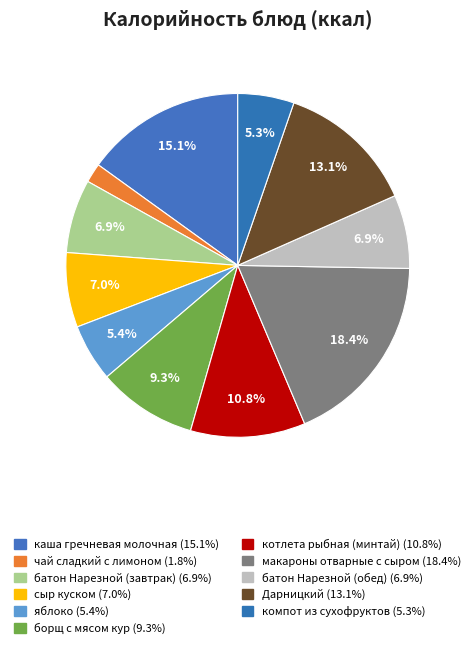

Combined, what portion of the pie is каша гречневая молочная and котлета рыбная (минтай)?

25.9%